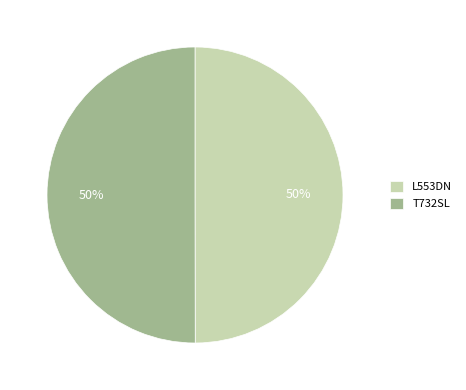

Is the sum of T732SL and L553DN greater than half?

Yes